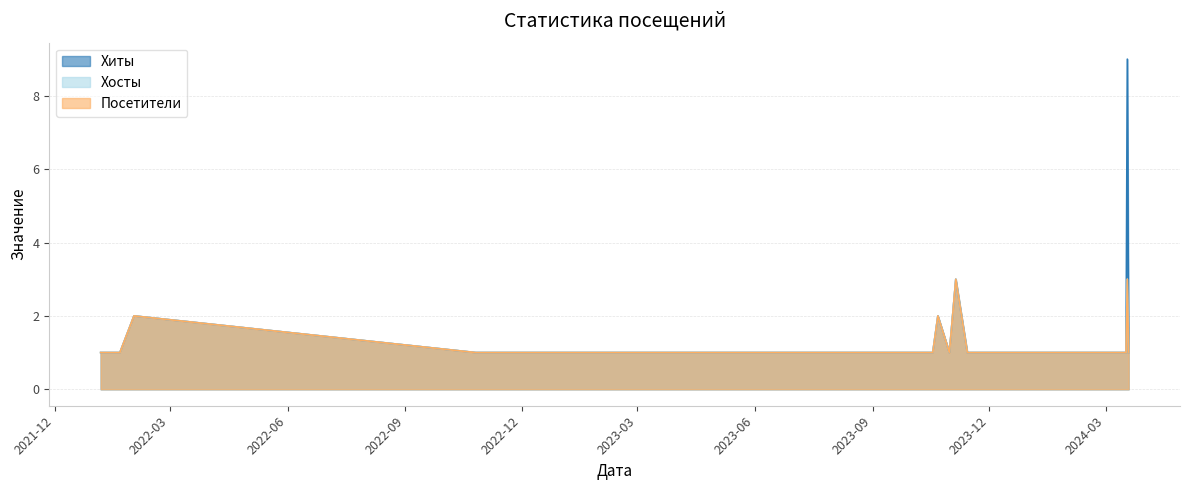

True or false: Посетители and Хосты cross at least once.

False